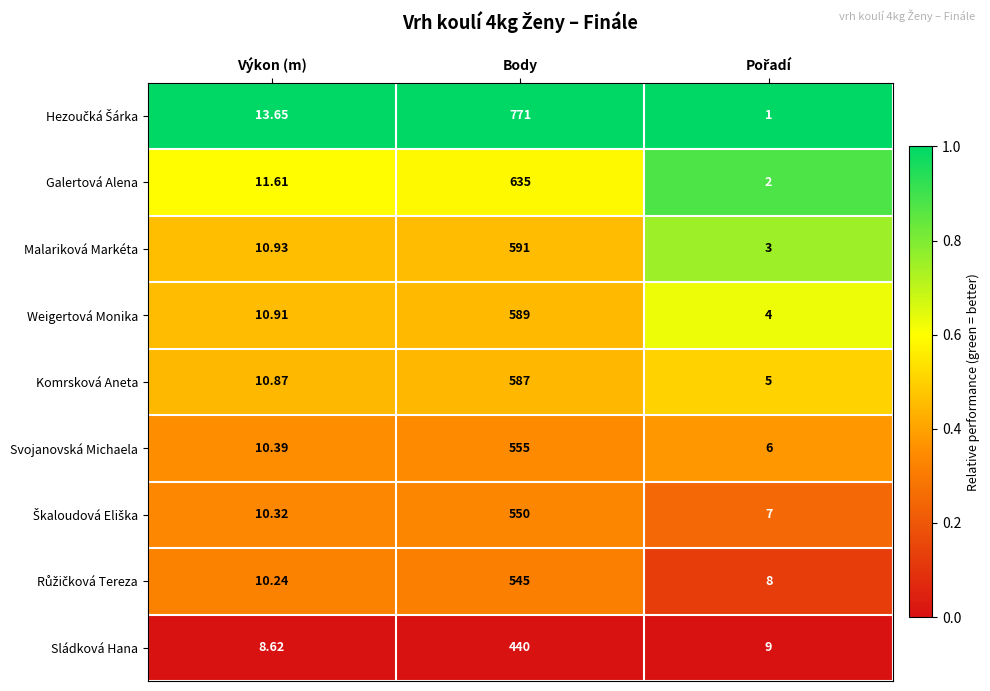

At which label does Komrsková Aneta first exceed 10?

Výkon (m)